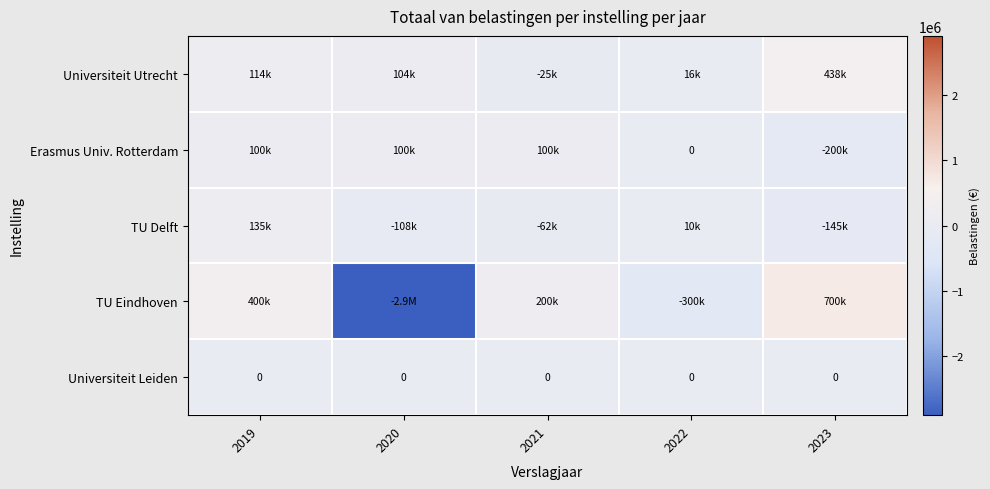

True or false: Erasmus Univ. Rotterdam has a value of 100000 at 2019.

True